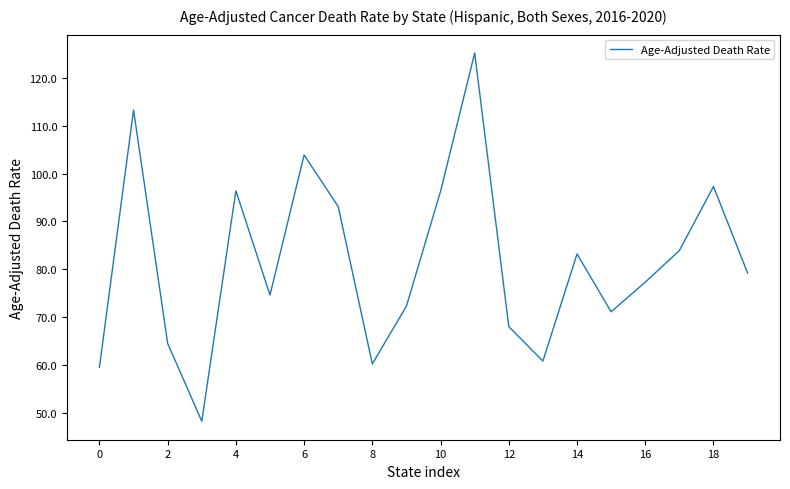

What is the greatest value displayed?

125.2